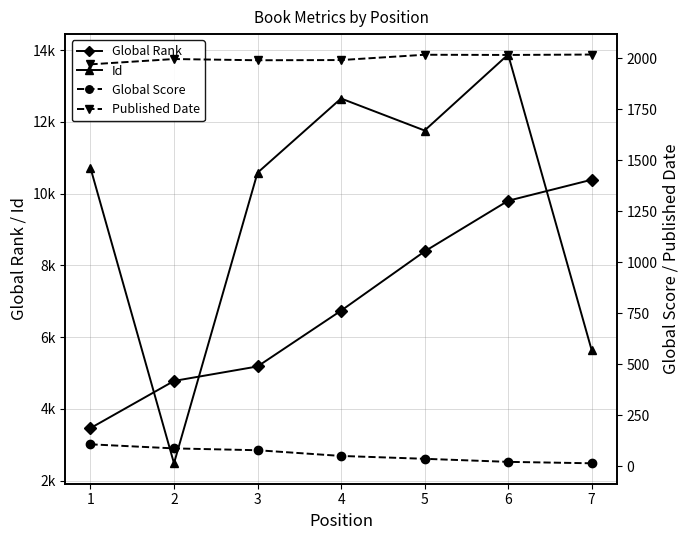

List the series in order of their peak value, lowest first.

Global Score, Published Date, Global Rank, Id